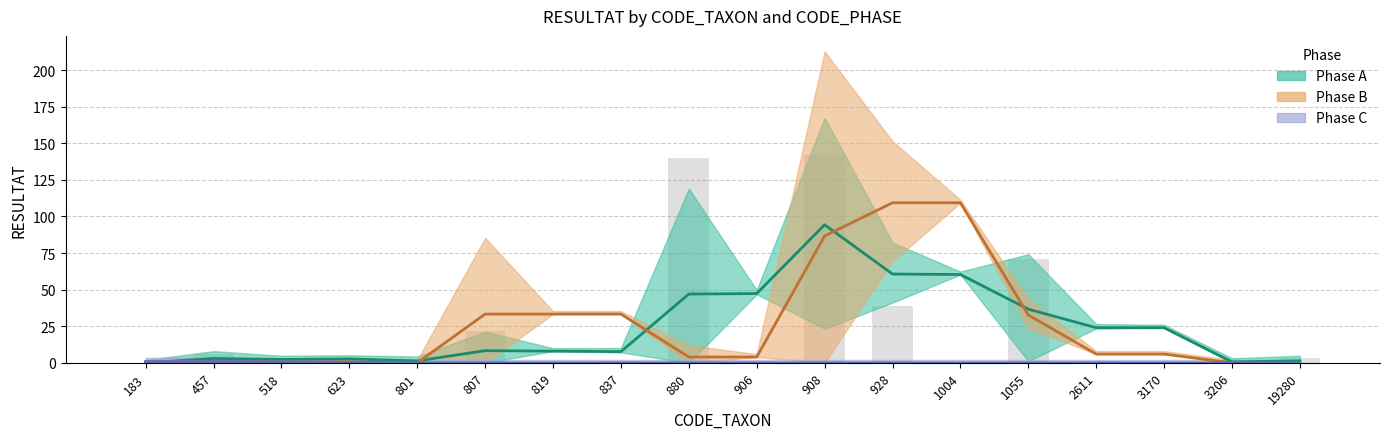

What are all the series names shown in the legend?

Phase A, Phase B, Phase C